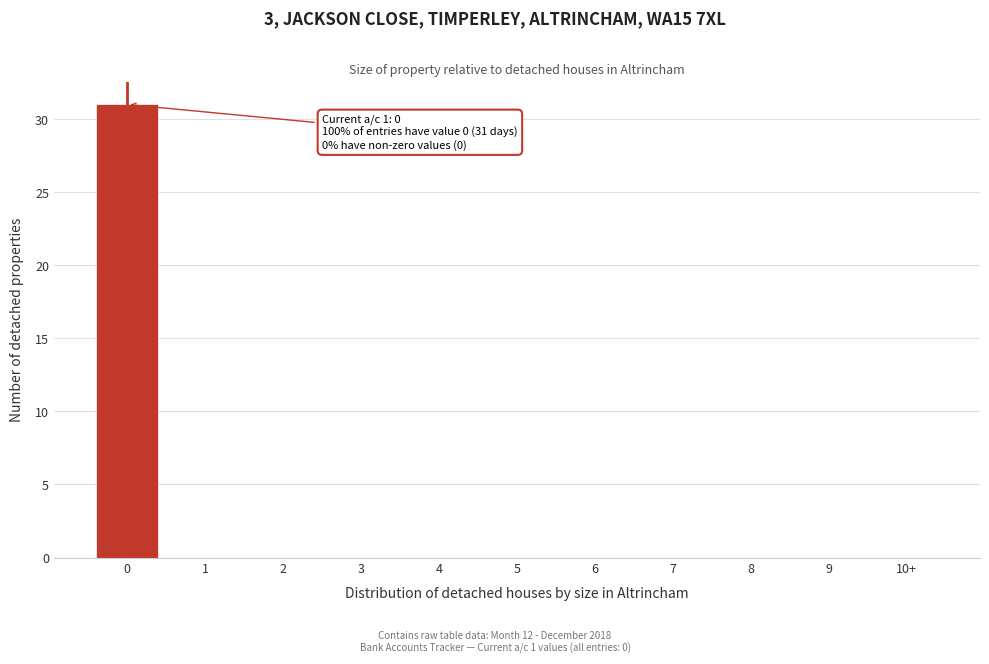

Reading left to right, extract all data points from this chart.

0=31	1=0	2=0	3=0	4=0	5=0	6=0	7=0	8=0	9=0	10+=0